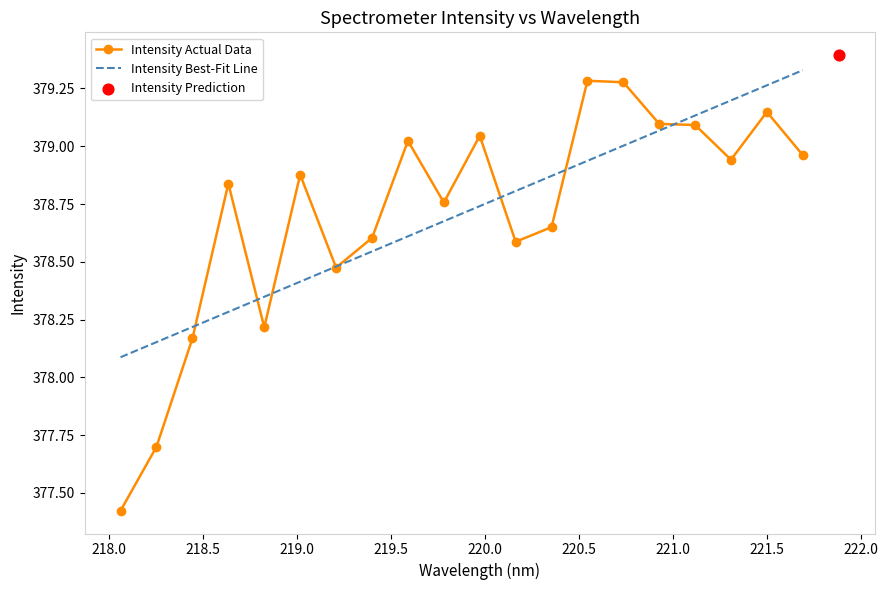

At how many categories does at least one series exceed 378?

20